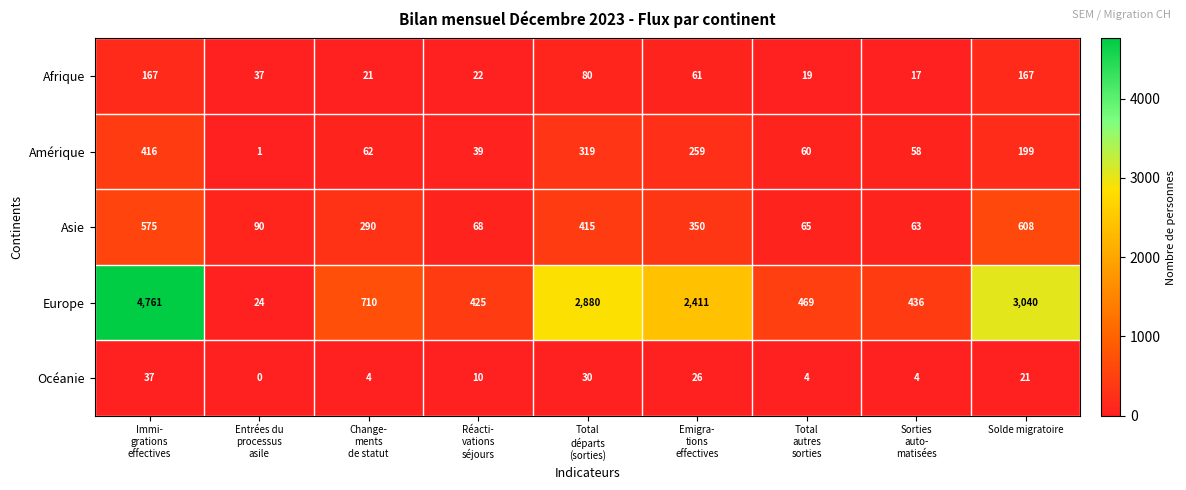

Which label corresponds to the largest value in the chart?

Immi-
grations
effectives